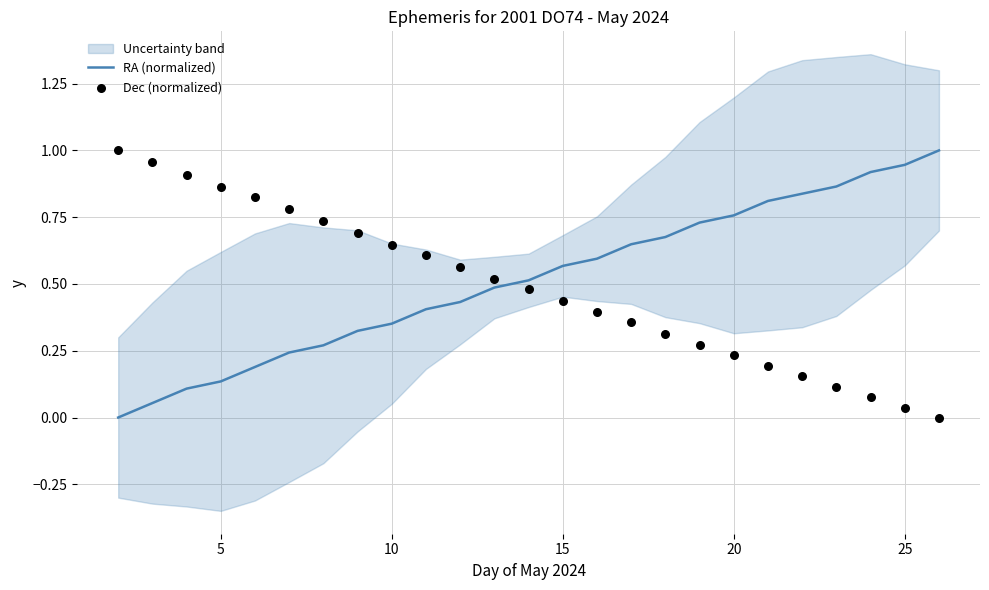

Which series has the largest total across all categories?

RA (normalized)